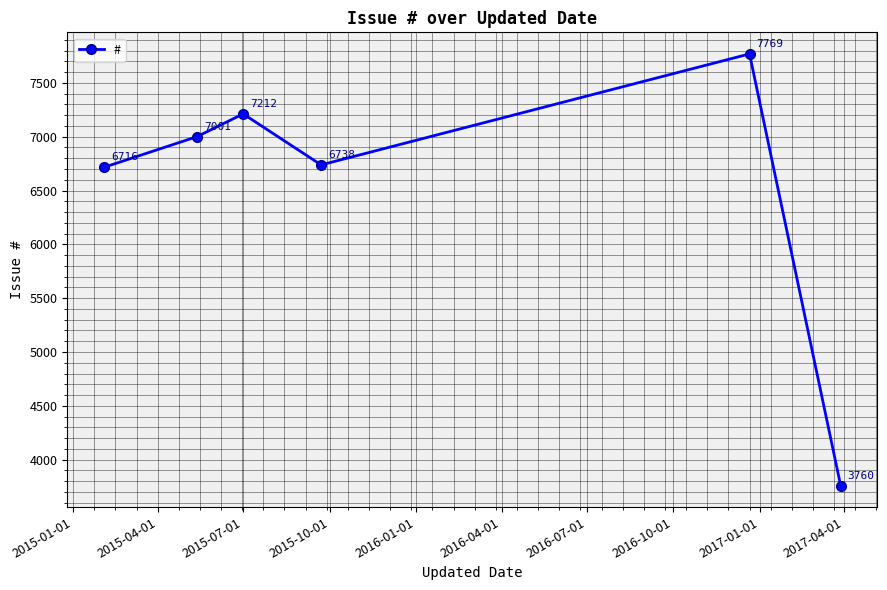

Reading left to right, what are all the values shown in this chart?

6716	7001	7212	6738	7769	3760